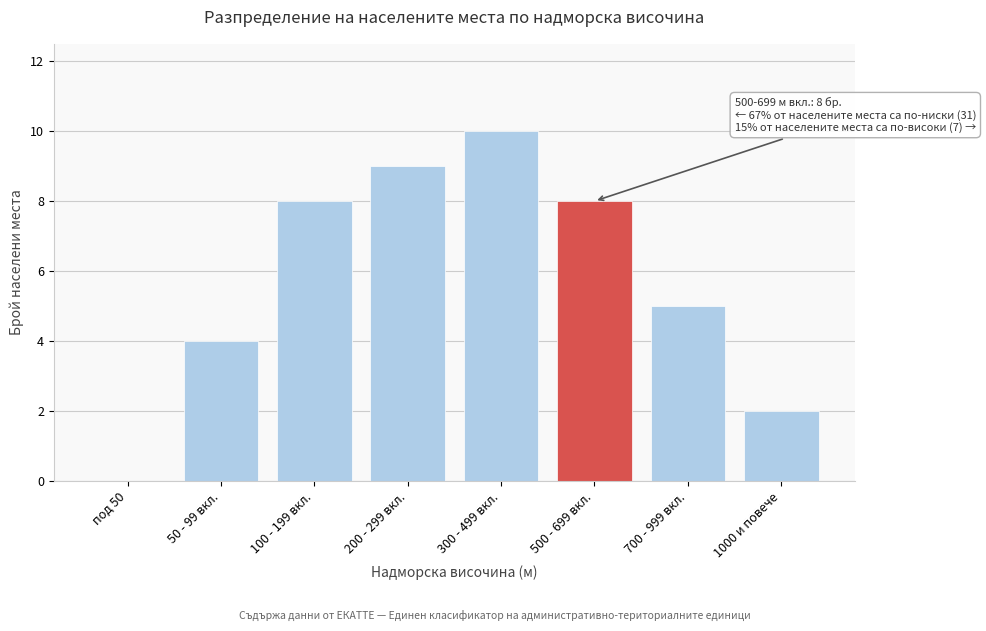

Reading left to right, transcribe all the data shown in this chart.

под 50=0	50 - 99 вкл.=4	100 - 199 вкл.=8	200 - 299 вкл.=9	300 - 499 вкл.=10	500 - 699 вкл.=8	700 - 999 вкл.=5	1000 и повече=2